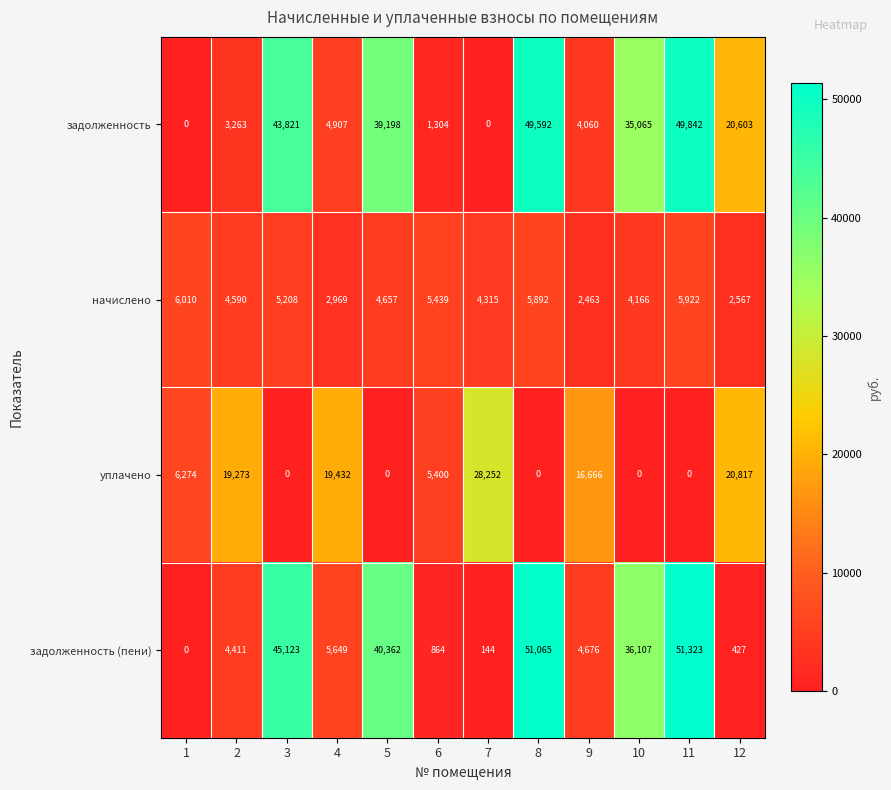

Between 5 and 7, which series saw the biggest shift?

задолженность (пени)